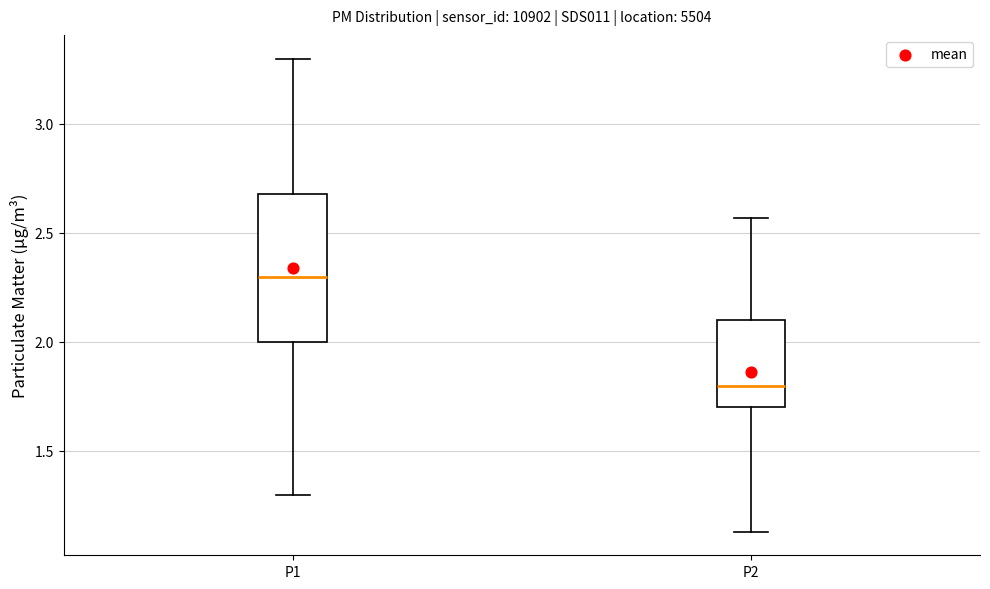

Where is the upper edge of the box for P2 on the y-axis? The values are not printed on the chart, so give them approximately, as read against the axis.

2.10